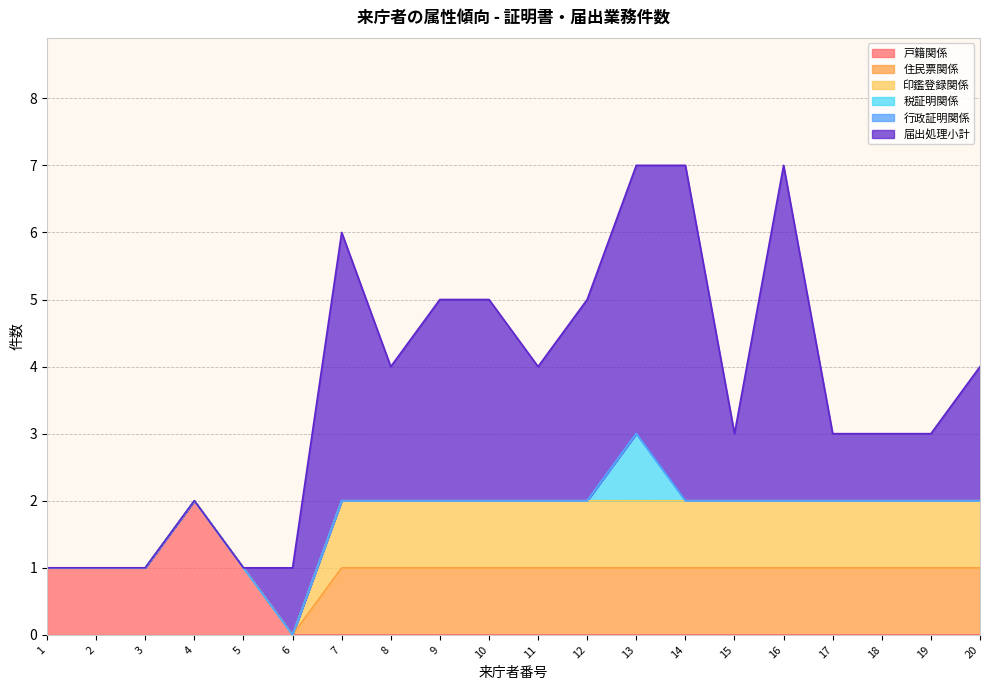

True or false: 届出処理小計 and 税証明関係 cross at least once.

False